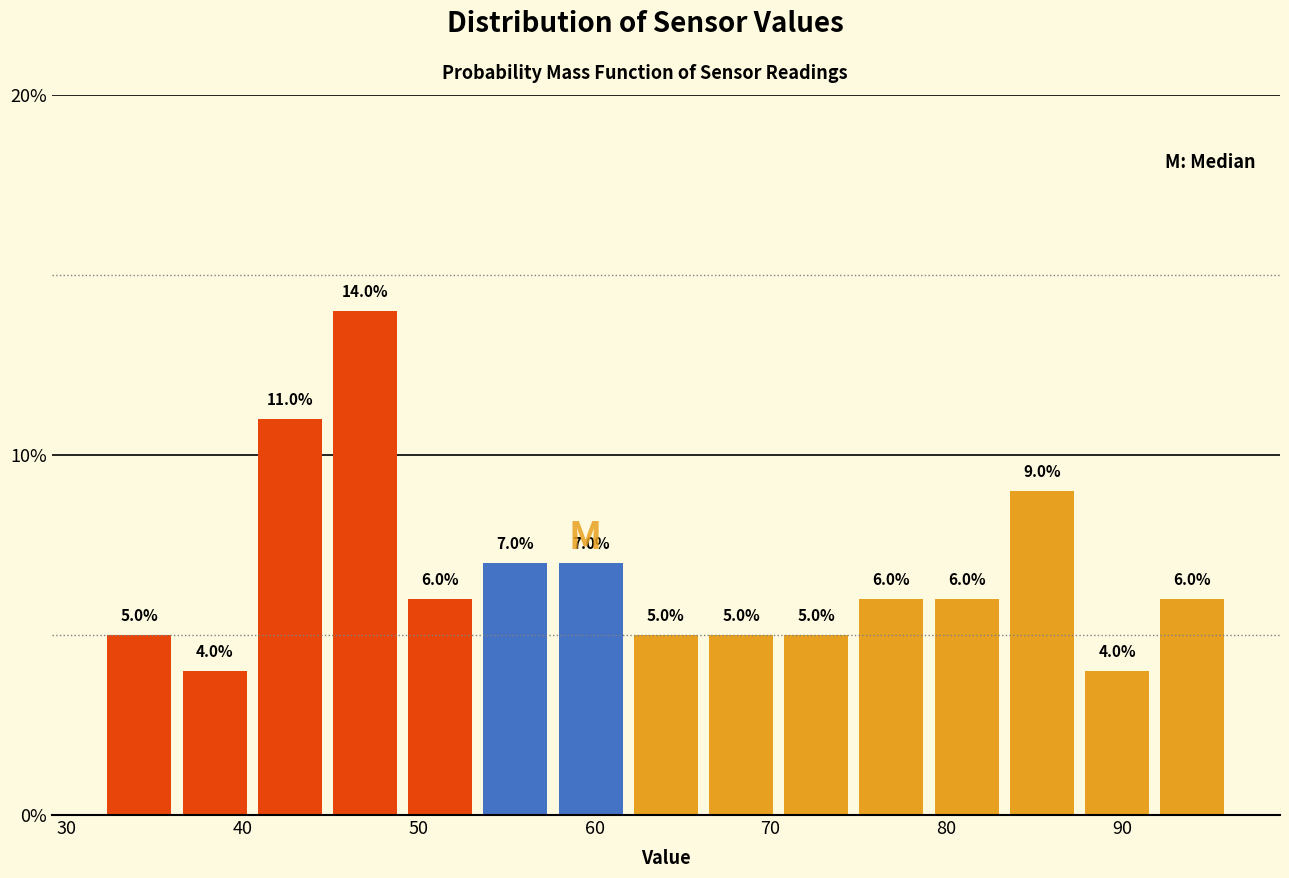

Reading left to right, transcribe this chart: for each bar, give the range it covers on the x-axis and its height. The bar edges are not printed on the chart, so give them approximately, as read against the axis.

32 to 36: 5.0
36 to 41: 4.0
41 to 45: 11.0
45 to 49: 14.0
49 to 53: 6.0
53 to 58: 7.0
58 to 62: 7.0
62 to 66: 5.0
66 to 70: 5.0
70 to 75: 5.0
75 to 79: 6.0
79 to 83: 6.0
83 to 88: 9.0
88 to 92: 4.0
92 to 96: 6.0